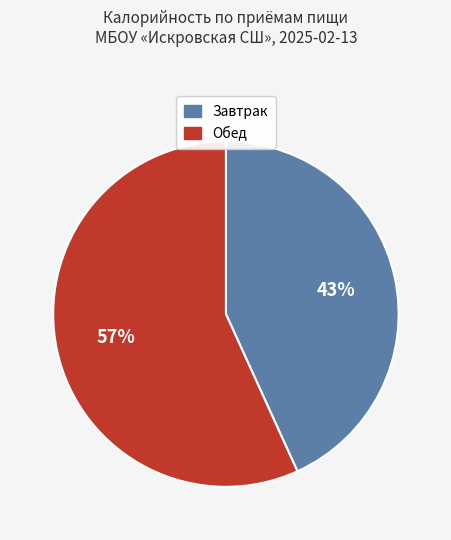

What is the majority slice?

Обед